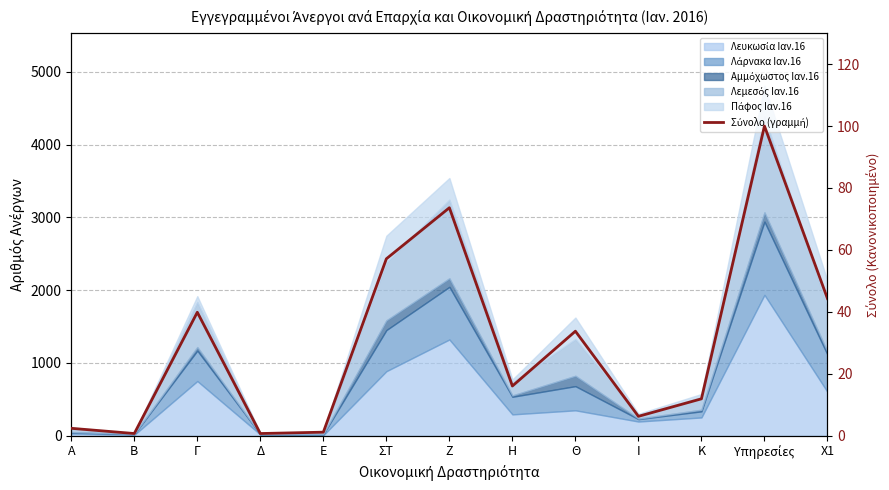

How many lines are shown in the chart?

1